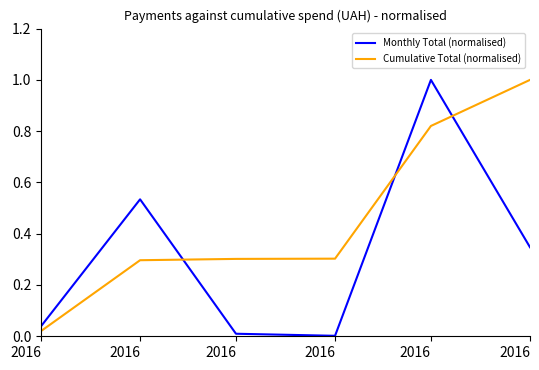

List the series in order of their overall mean, lowest first.

Monthly Total (normalised), Cumulative Total (normalised)